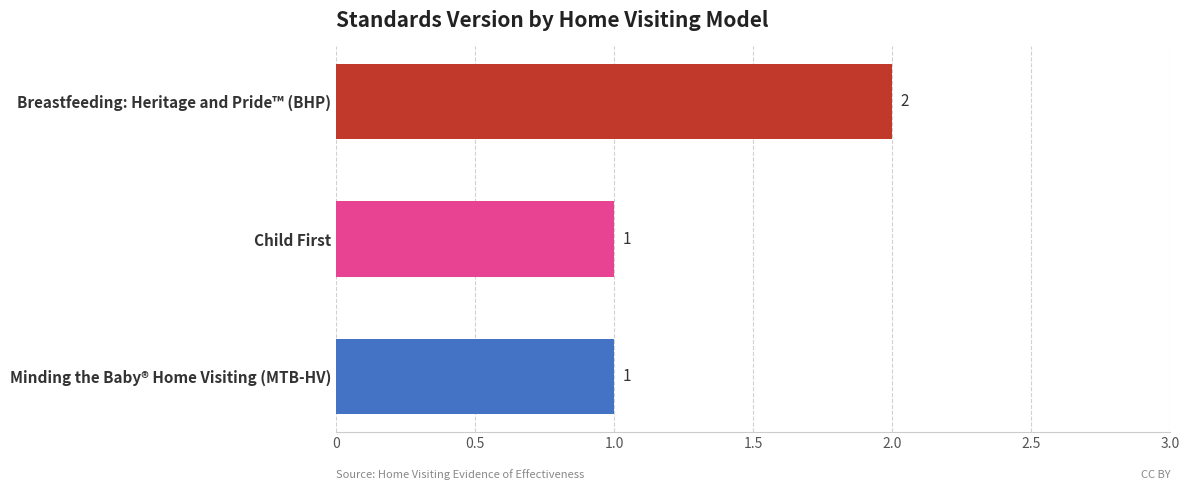

Reading top to bottom, extract all data points from this chart.

Breastfeeding: Heritage and Pride™ (BHP)=2	Child First=1	Minding the Baby® Home Visiting (MTB-HV)=1